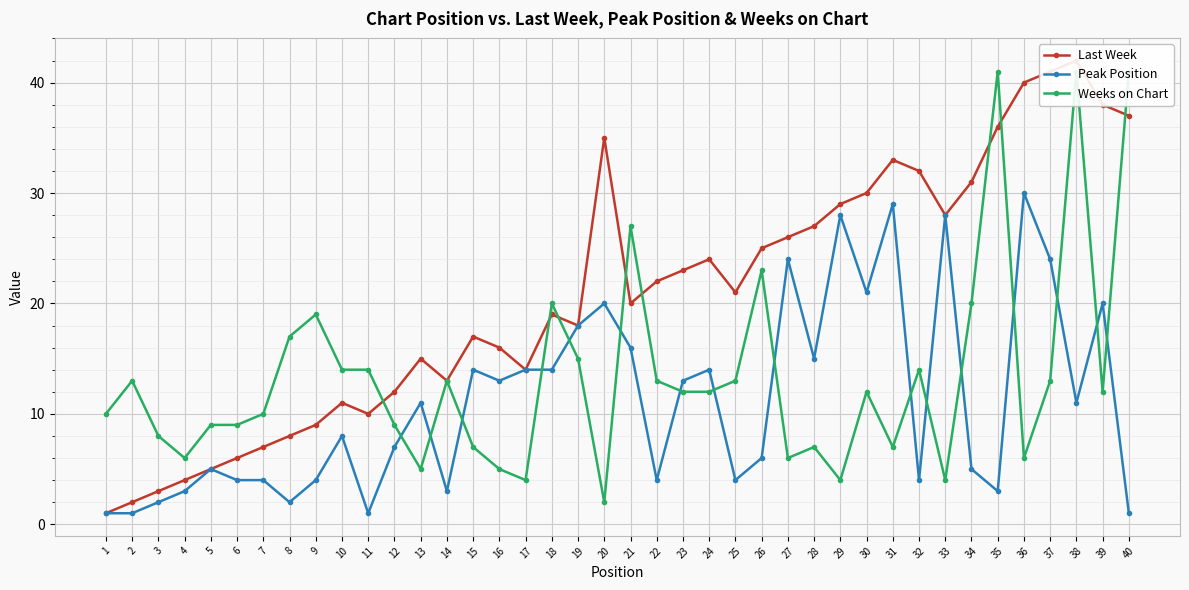

True or false: Last Week and Peak Position cross at least once.

False